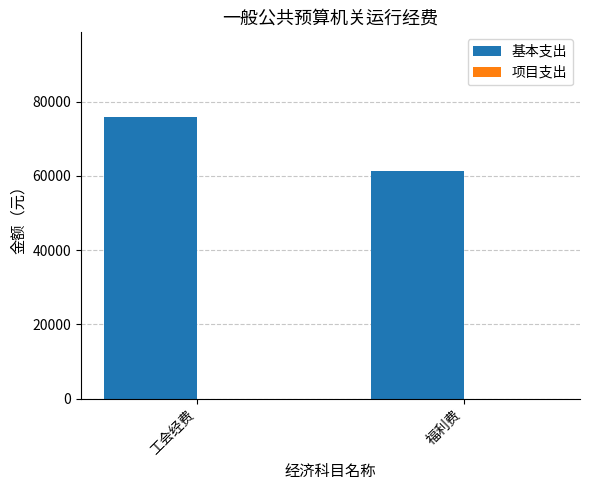

Is it true that the value at 福利费 is 40724.0?

False